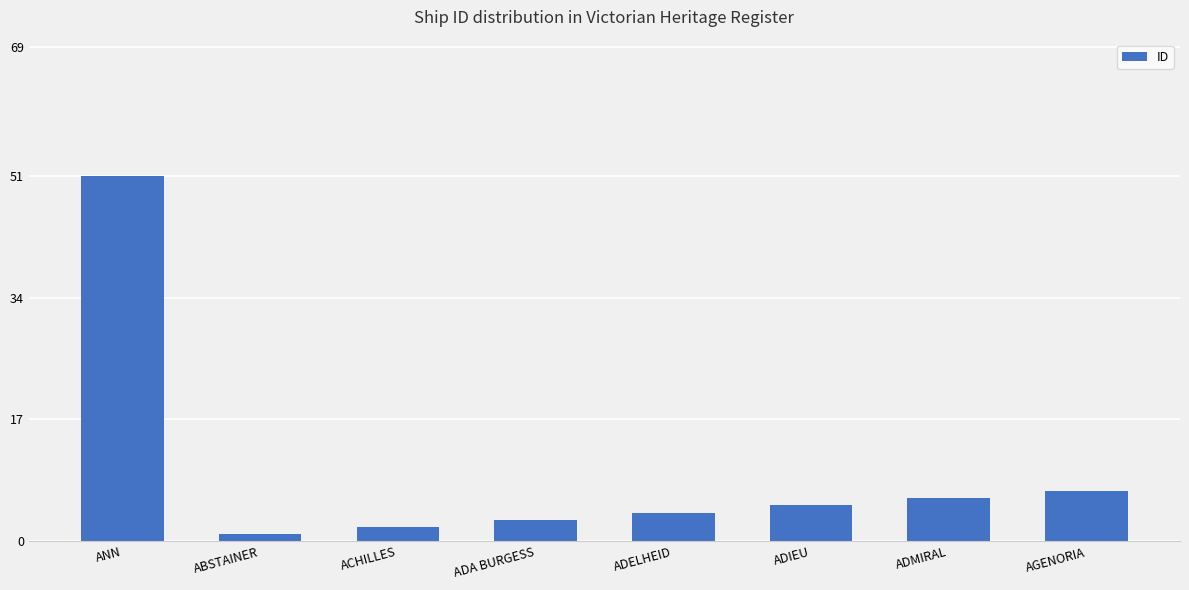

List the labels in order of value, largest first.

ANN, AGENORIA, ADMIRAL, ADIEU, ADELHEID, ADA BURGESS, ACHILLES, ABSTAINER